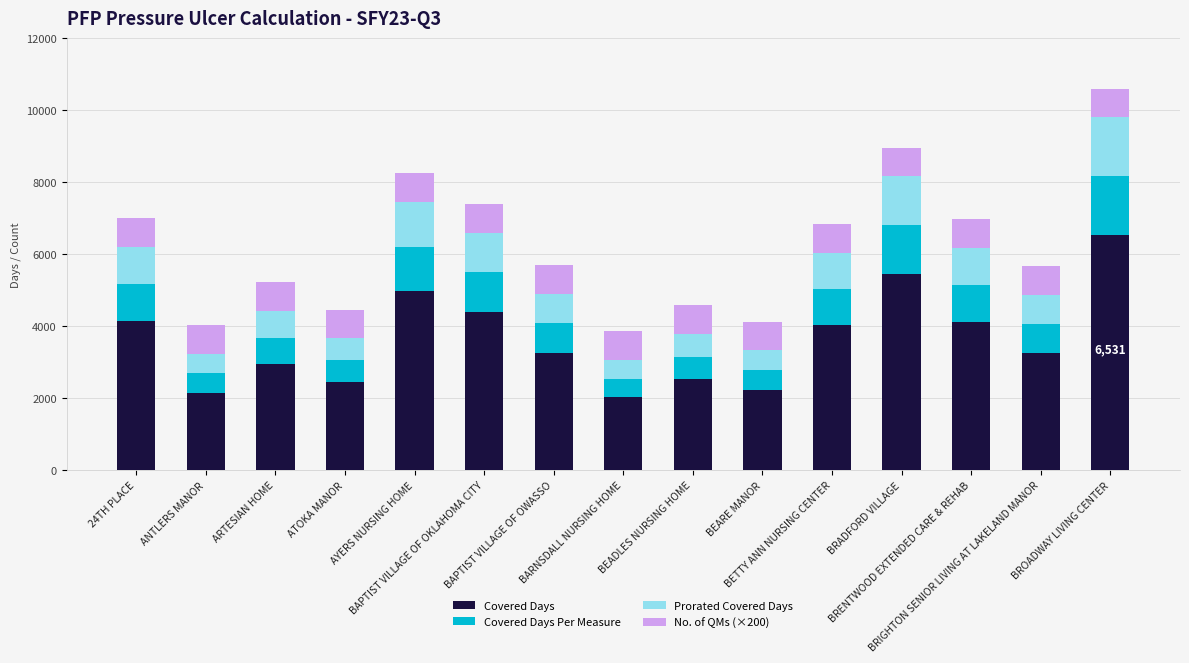

Is it true that Covered Days Per Measure equals 382.9 at BETTY ANN NURSING CENTER?

False